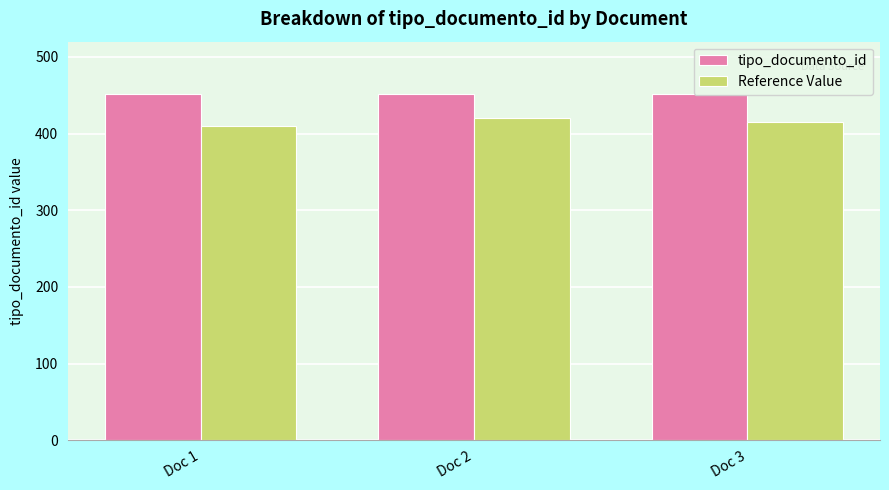

Is the value of tipo_documento_id at Doc 3 greater than the value of Reference Value at Doc 3?

Yes